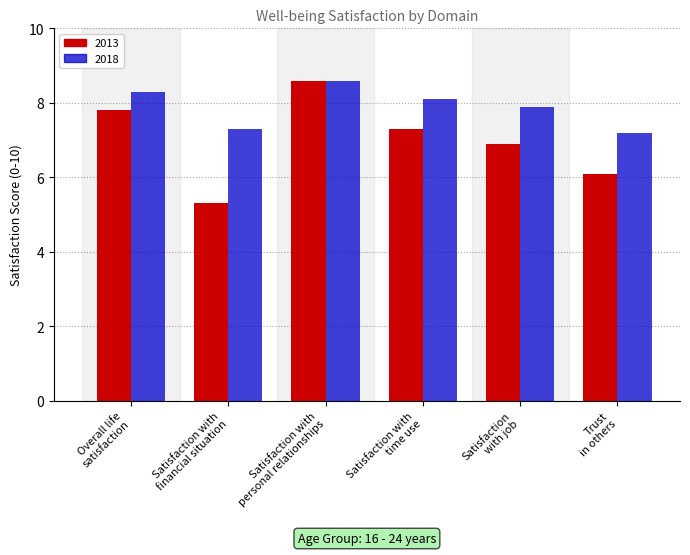

Rank the series by their average value, from highest to lowest.

2018, 2013